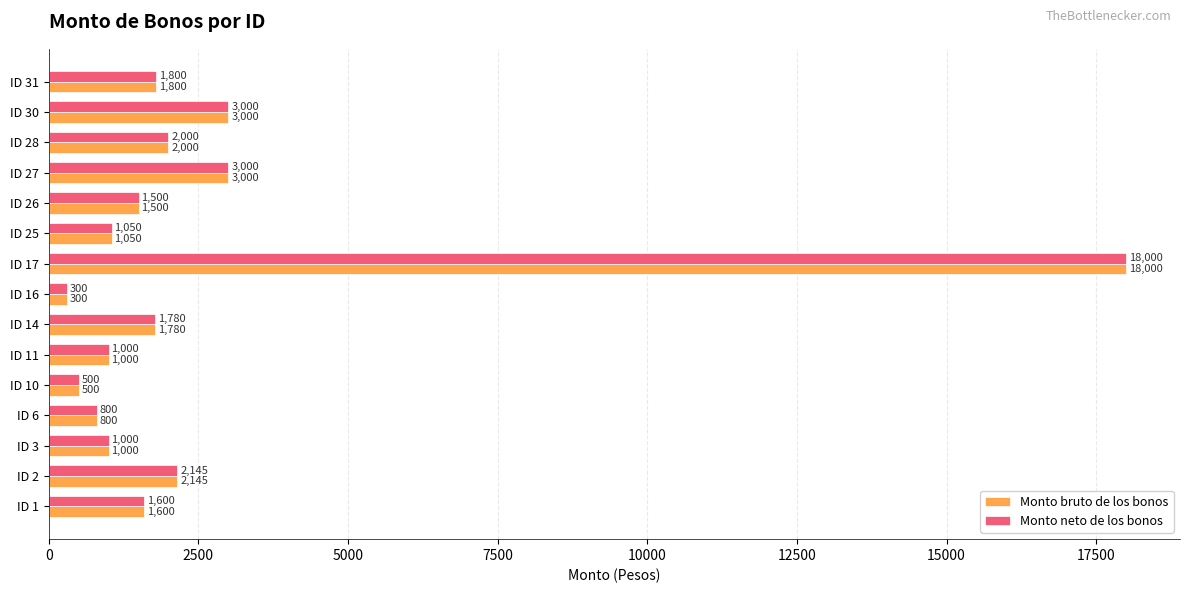

Is it true that Monto neto de los bonos equals 1000 at ID 3?

True